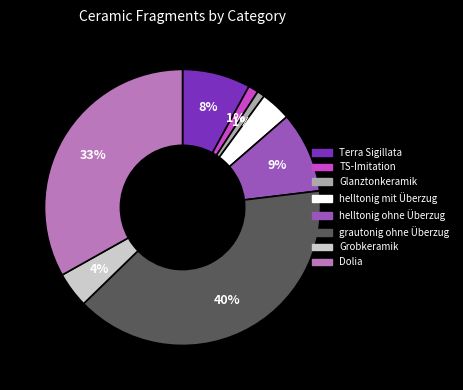

What percentage is the helltonig ohne Überzug slice, to the nearest percent?

9%